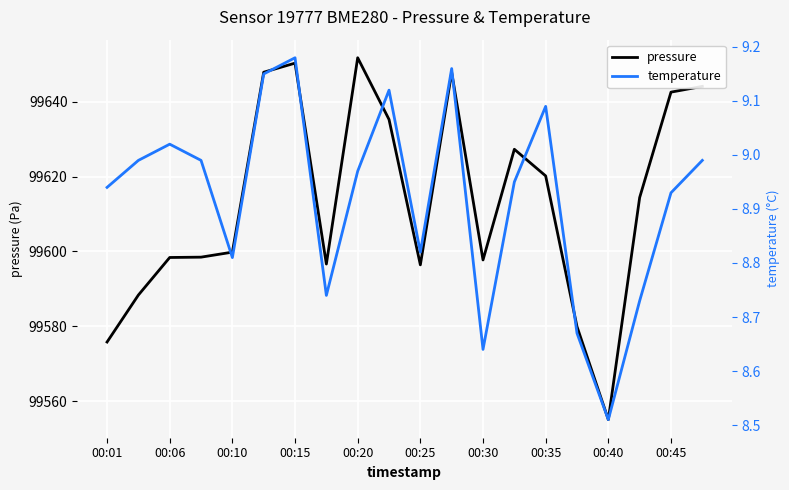

Reading left to right, what are all the values shown in this chart?

pressure: 99575.8	99588.3	99598.4	99598.5	99599.8	99647.9	99650.3	99596.6	99651.8	99635.3	99596.4	99647.8	99597.7	99627.3	99620.2	99579.9	99555.0	99614.4	99642.6	99644.1
temperature: 8.9	9.0	9.0	9.0	8.8	9.2	9.2	8.7	9.0	9.1	8.8	9.2	8.6	8.9	9.1	8.7	8.5	8.7	8.9	9.0